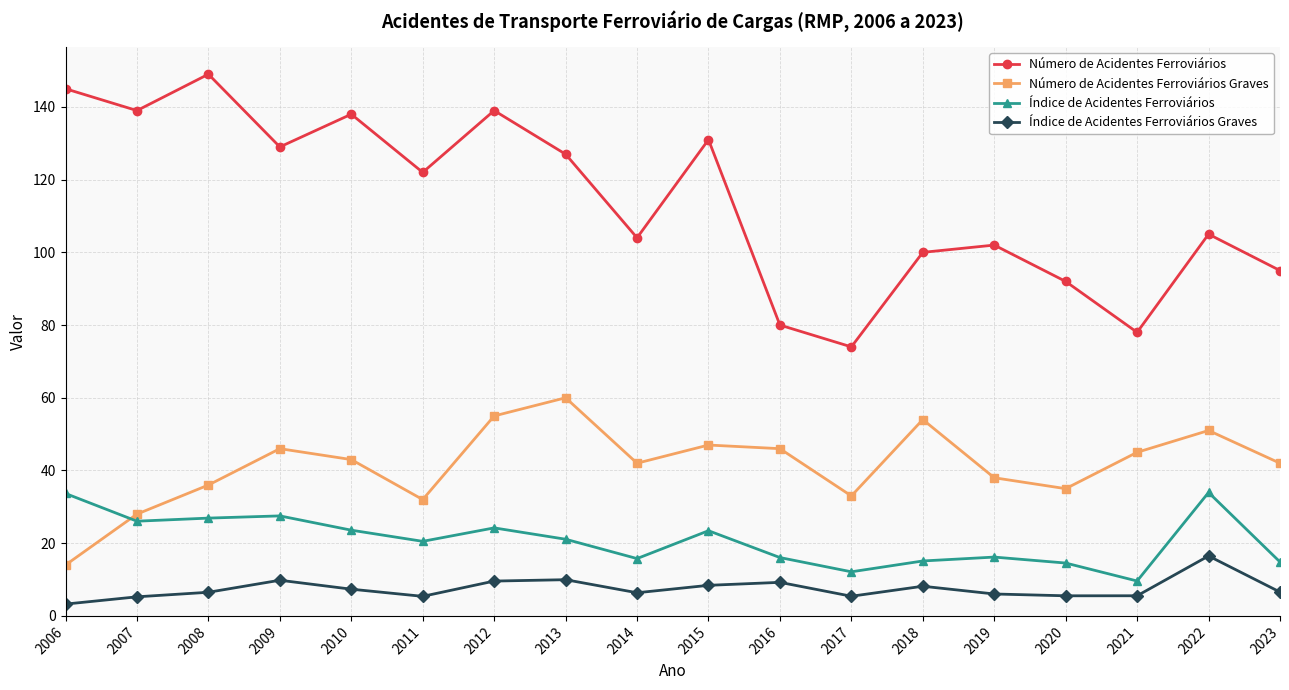

True or false: Número de Acidentes Ferroviários and Índice de Acidentes Ferroviários Graves cross at least once.

False